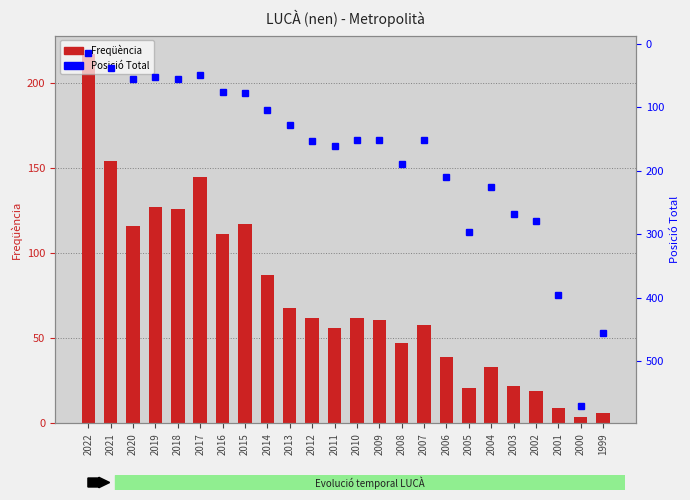

Between 2022 and 2012, which is larger?

2022